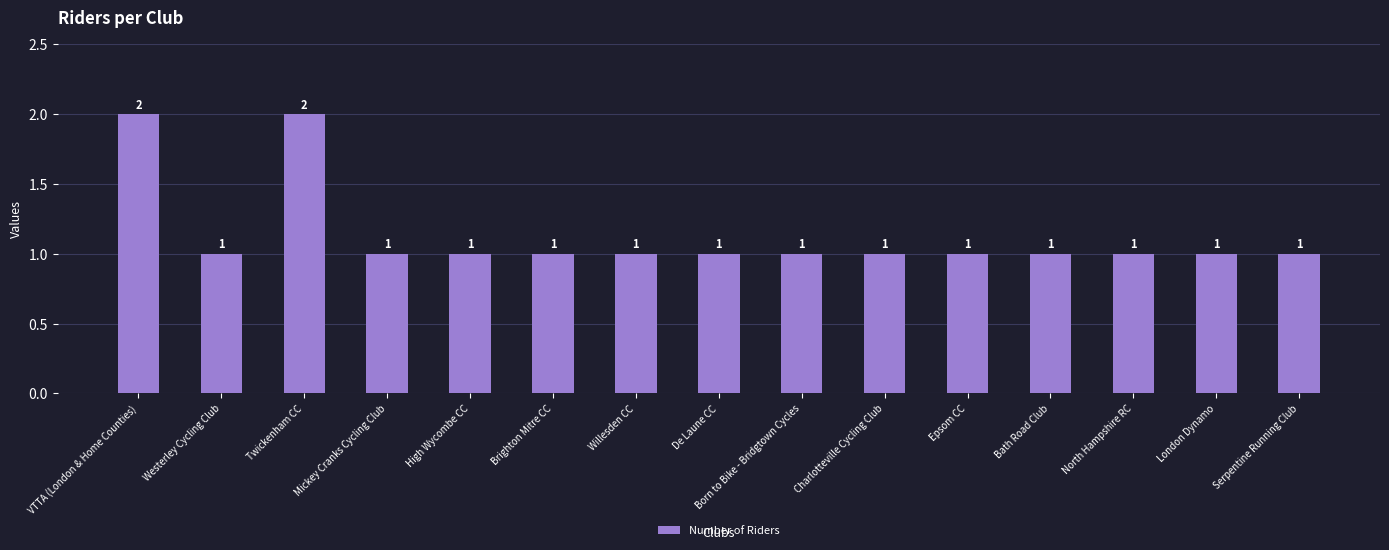

Reading right to left, extract all data points from this chart.

1	1	1	1	1	1	1	1	1	1	1	1	2	1	2